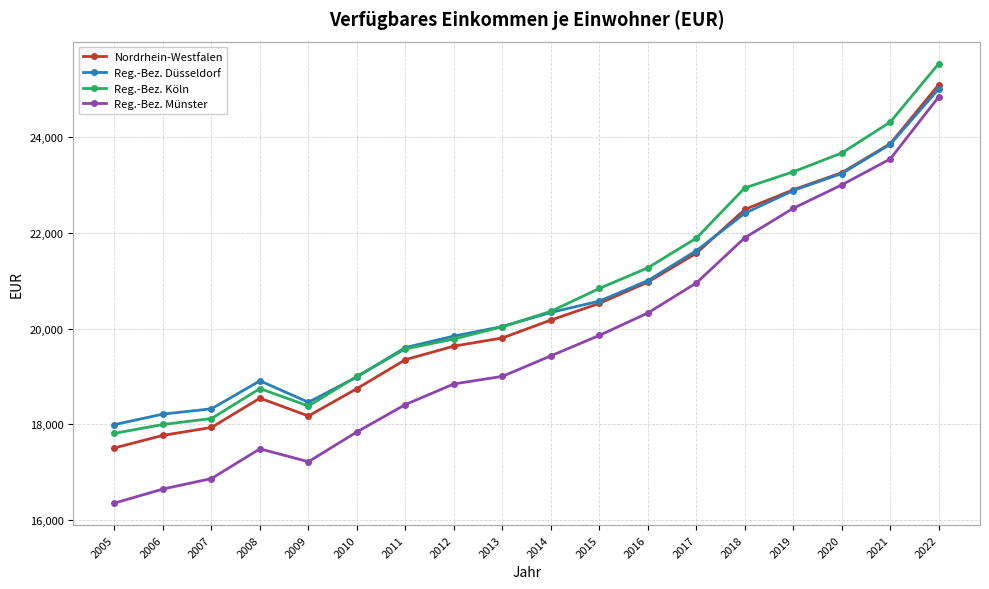

Which series changed the most between 2015 and 2020?

Reg.-Bez. Münster